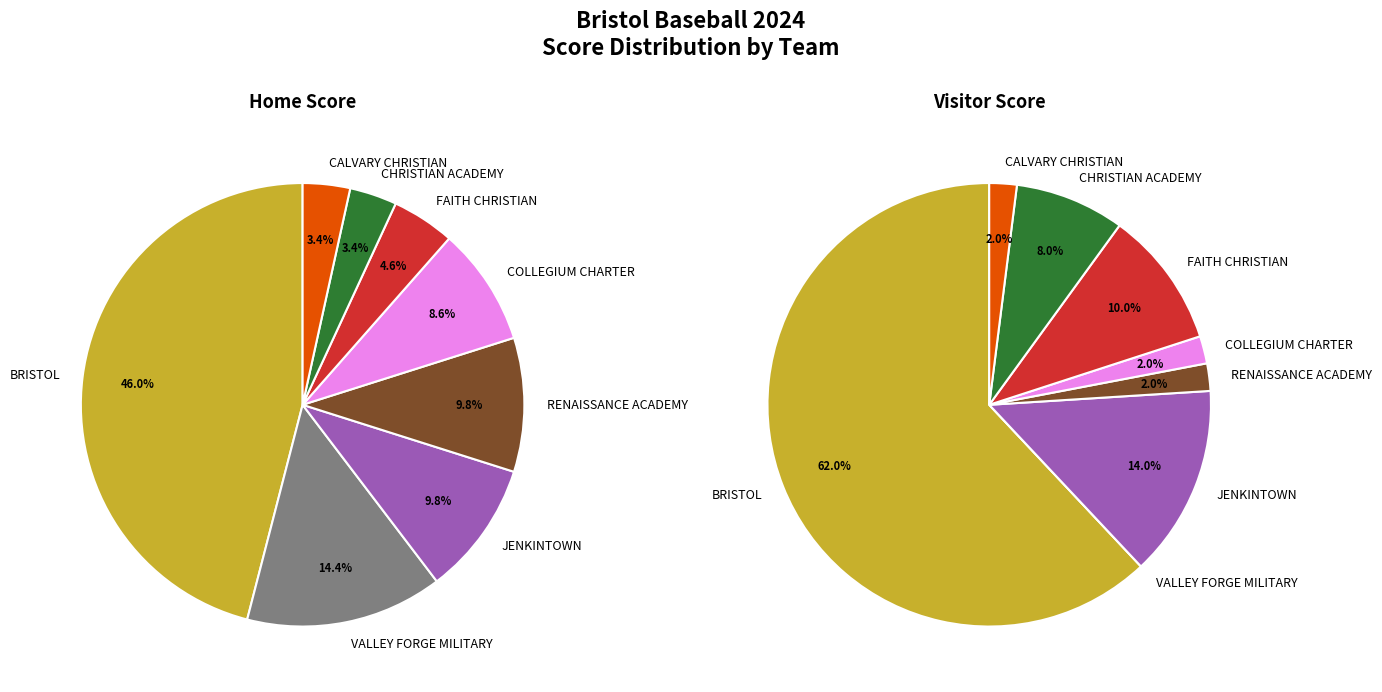

What percentage is NOT represented by COLLEGIUM CHARTER?

91.4%